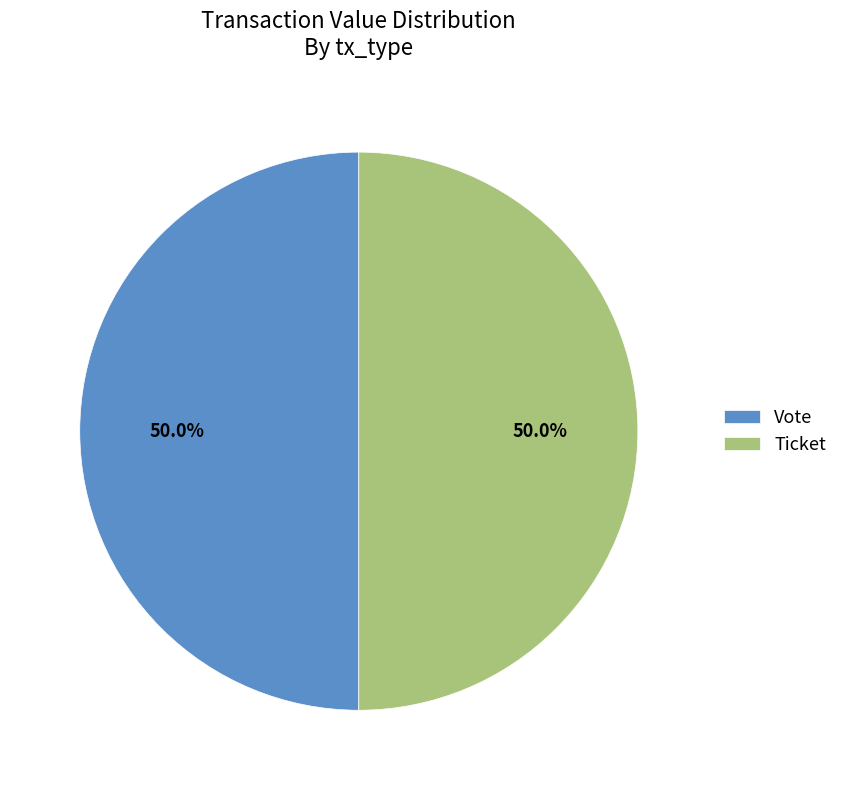

Is the sum of Ticket and Vote greater than half?

Yes